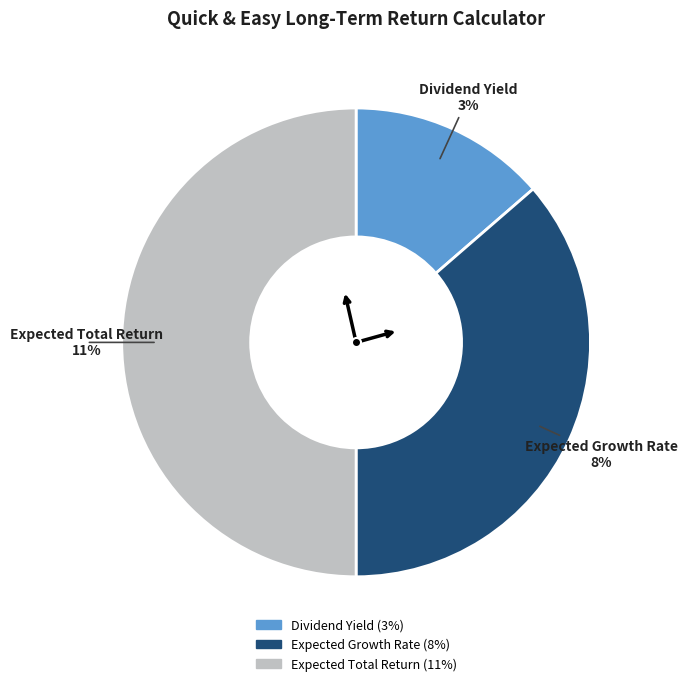

Count the number of slices in the pie.

3